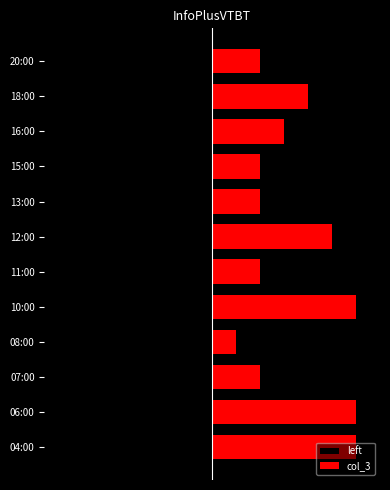

How many groups of bars are there?

12